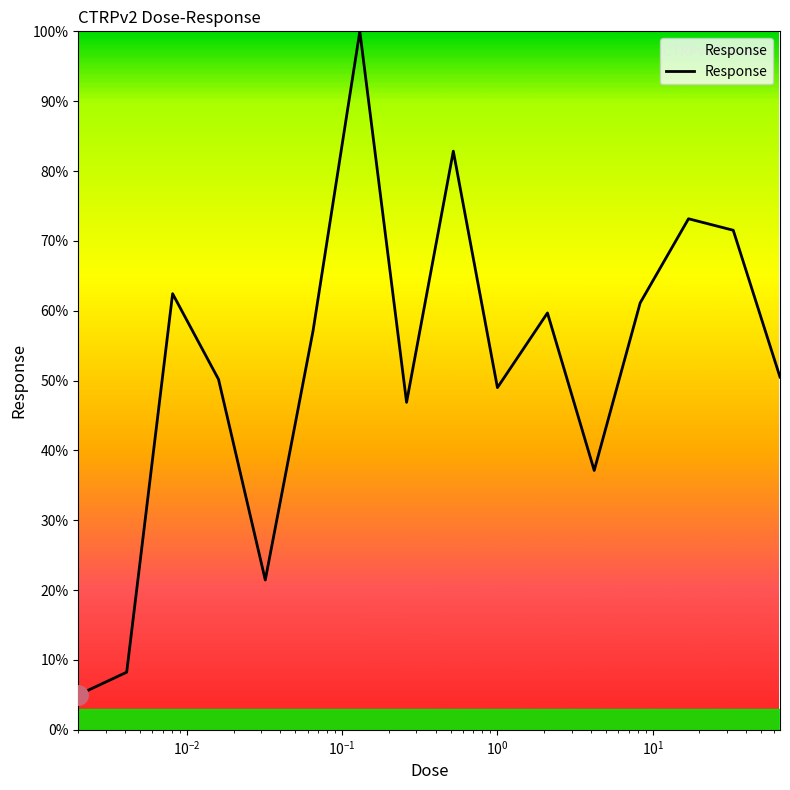

Is this an area chart (filled region under the line)?

No